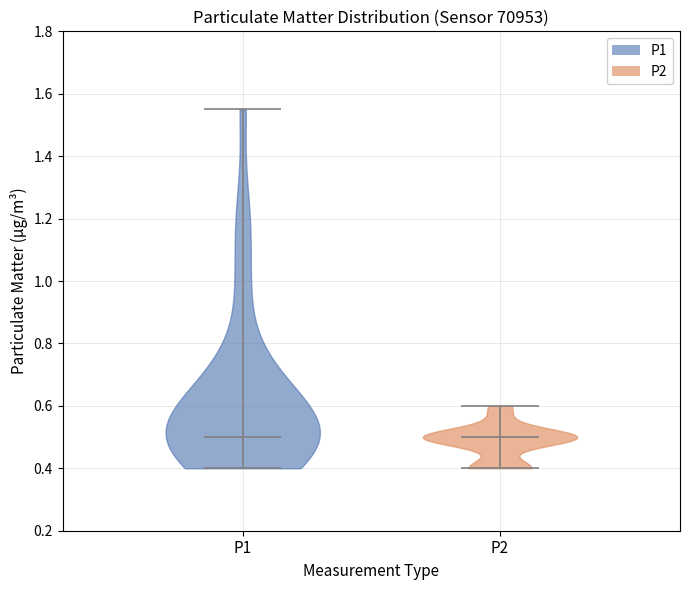

What is the highest point the violin for P2 reaches on the y-axis? The values are not printed on the chart, so give them approximately, as read against the axis.

0.60